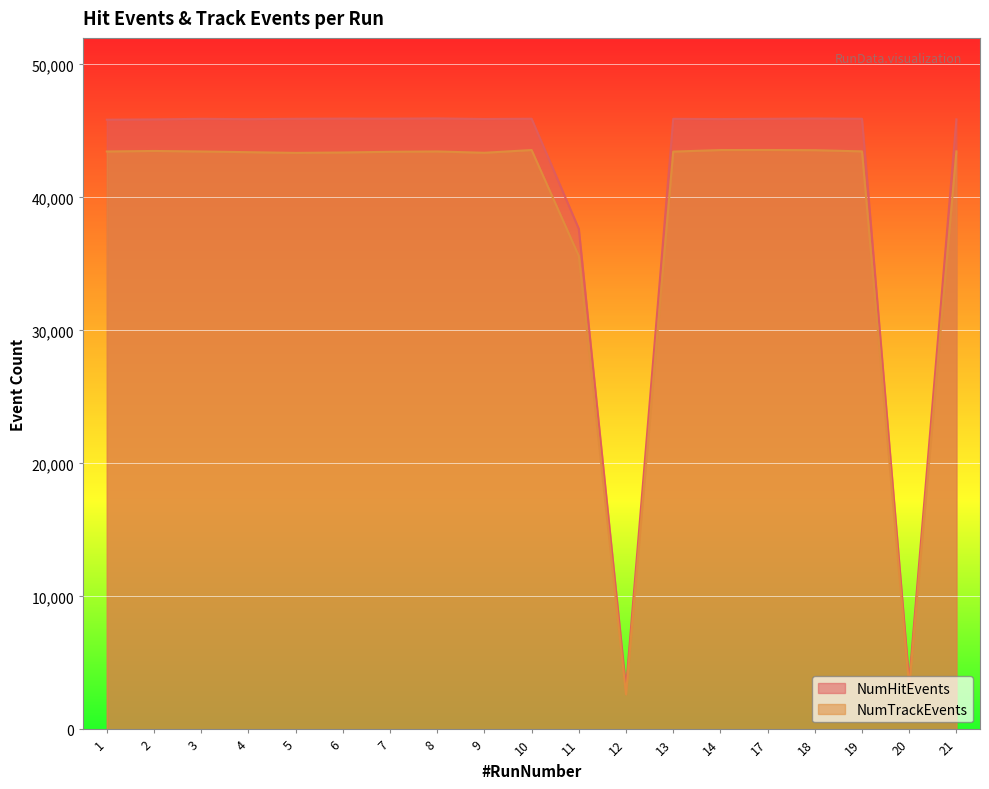

True or false: NumTrackEvents and NumHitEvents intersect in this chart.

False